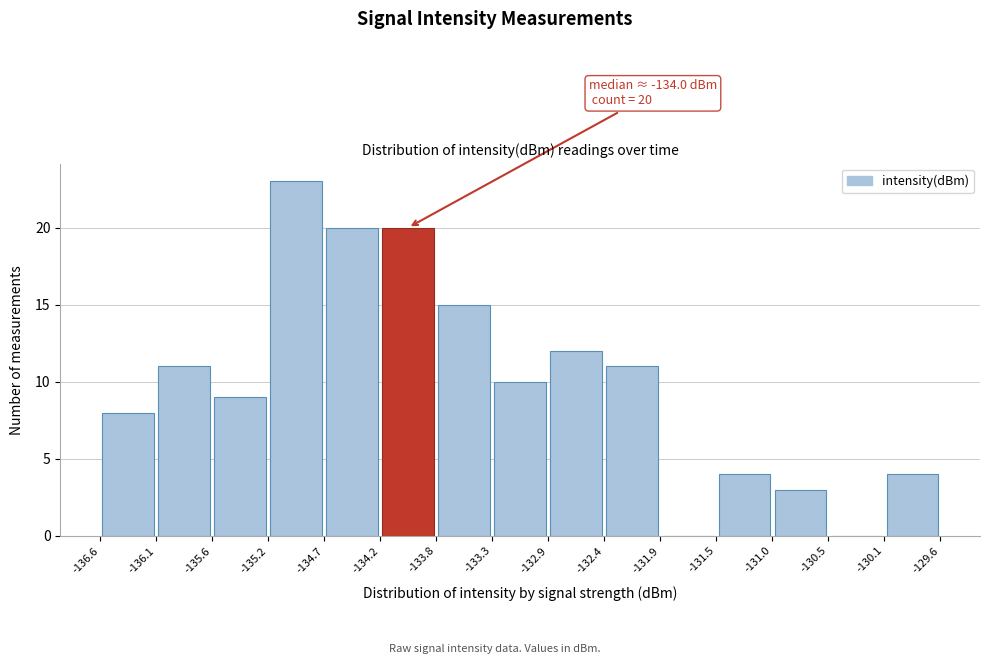

Which range on the x-axis has the tallest bar?

-135.2 to -134.7